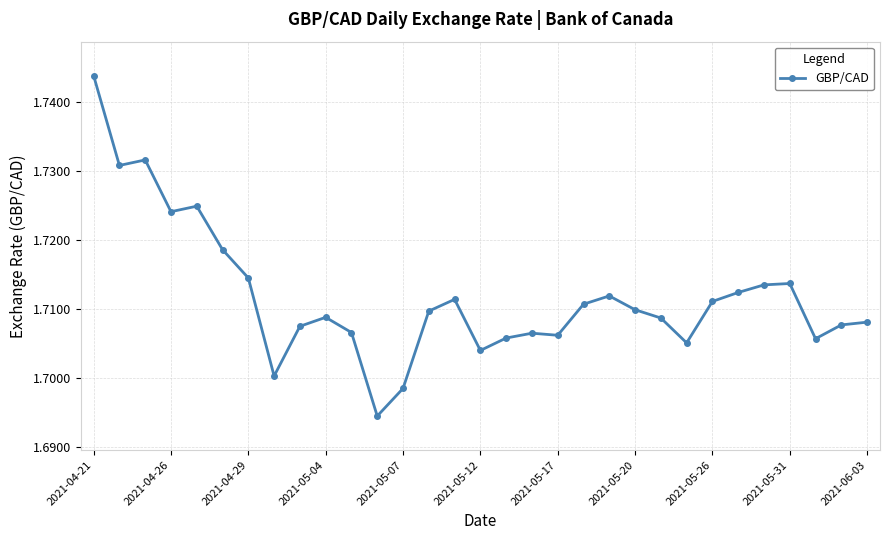

Count the values in the range 1 to 2.

31